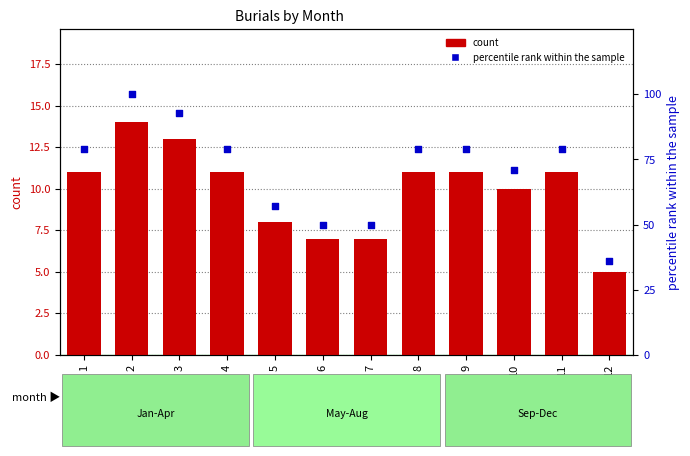

What are all the series names shown in the legend?

count, percentile rank within the sample